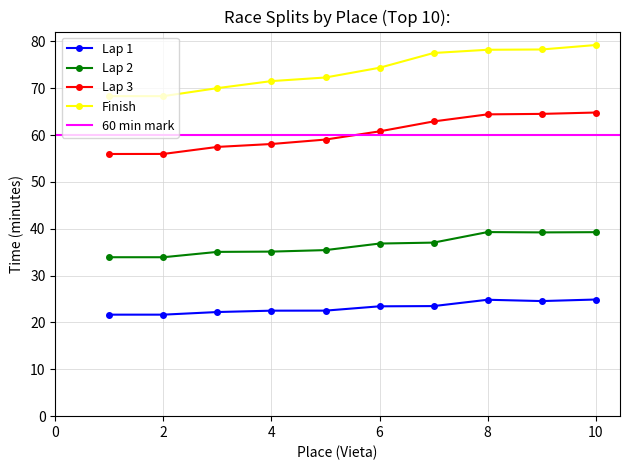

Count the number of categories in the chart.

10